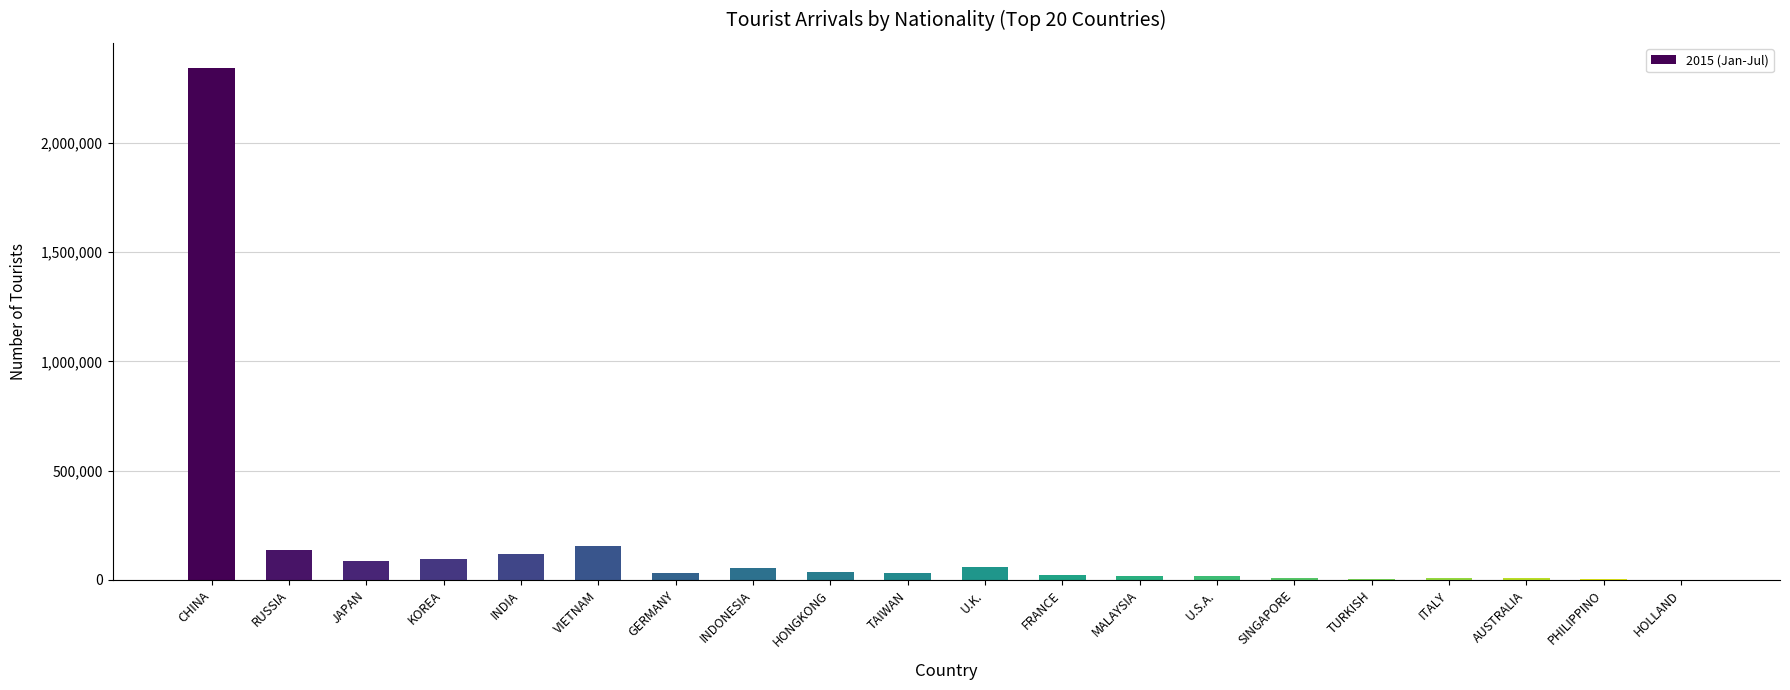

The value at VIETNAM is 155644. True or false?

True